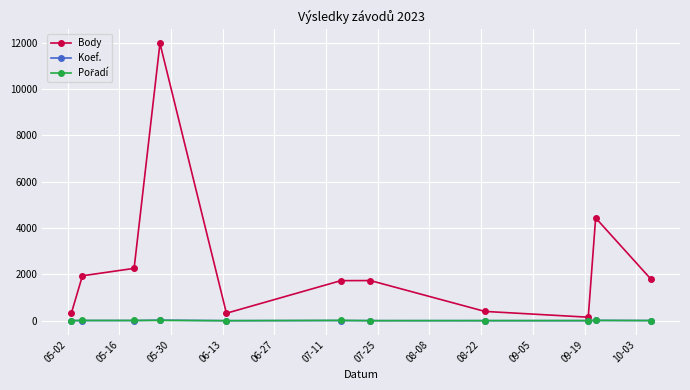

Which series has the largest total across all categories?

Body